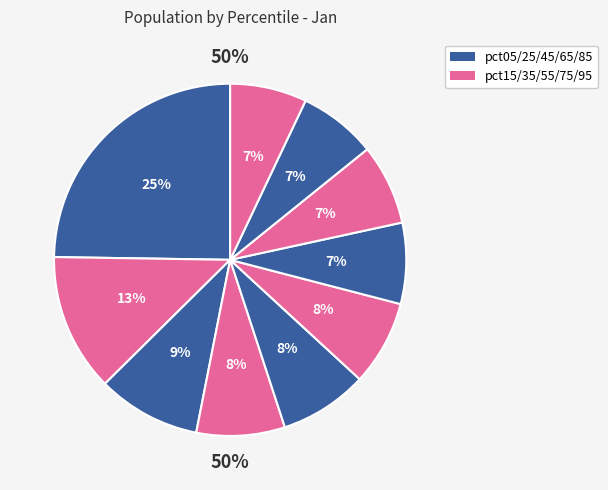

What is the smallest slice in the pie chart?

pct95